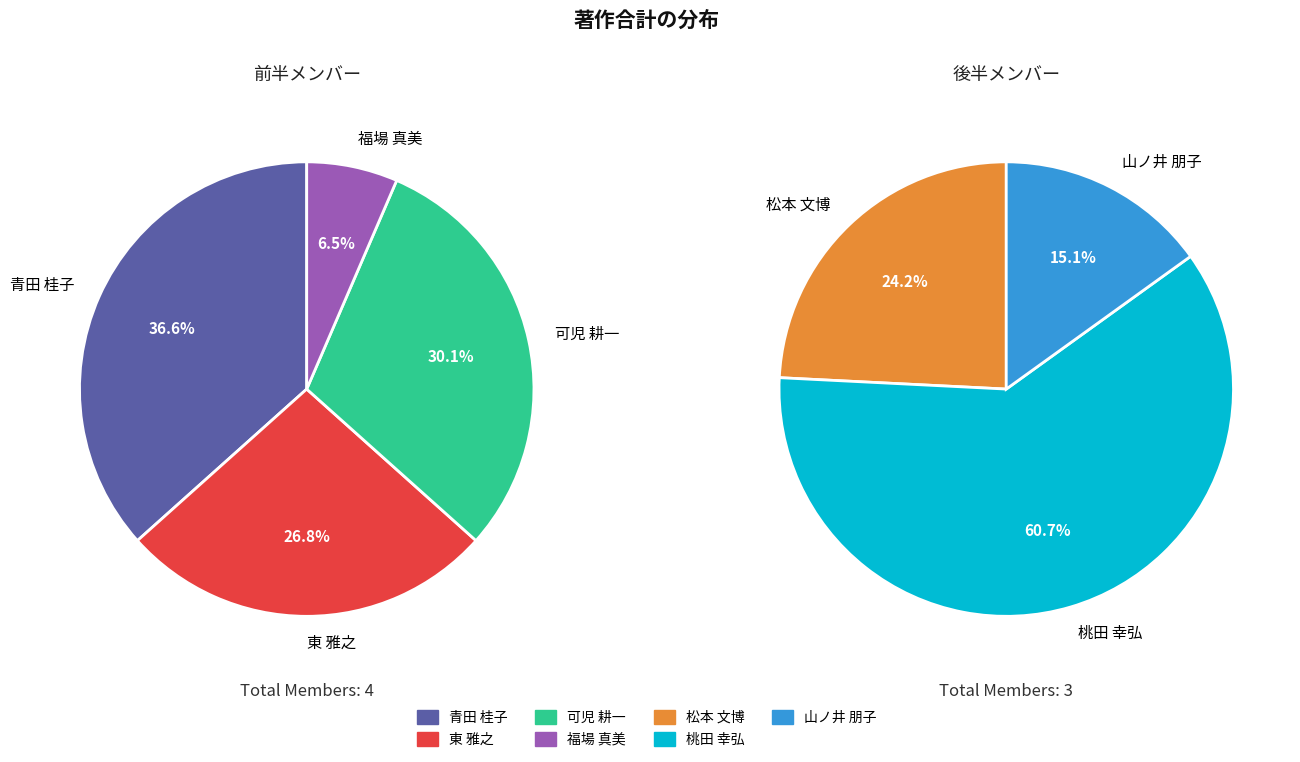

Is it true that 山ノ井 朋子 is 21% of the pie?

False